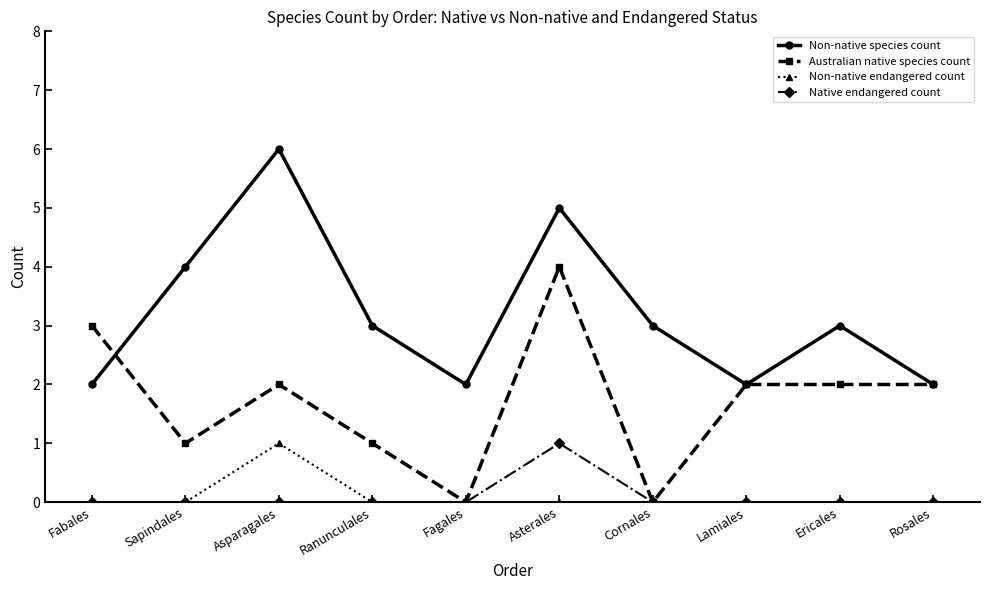

What position from the left is Fabales?

1